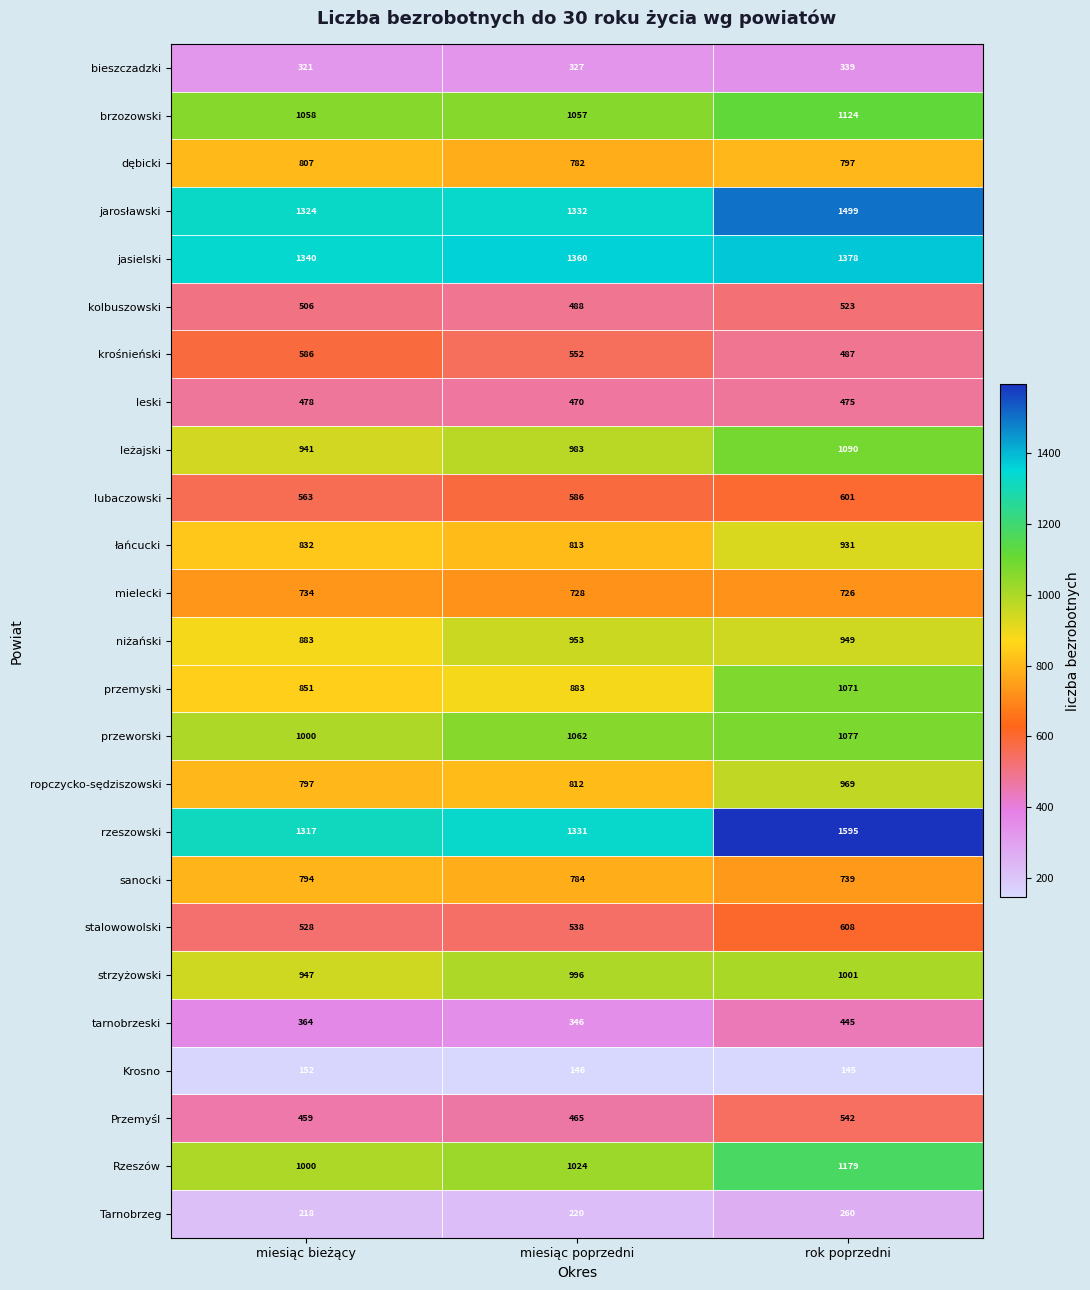

At which label is krośnieński closest to 536?

miesiąc poprzedni